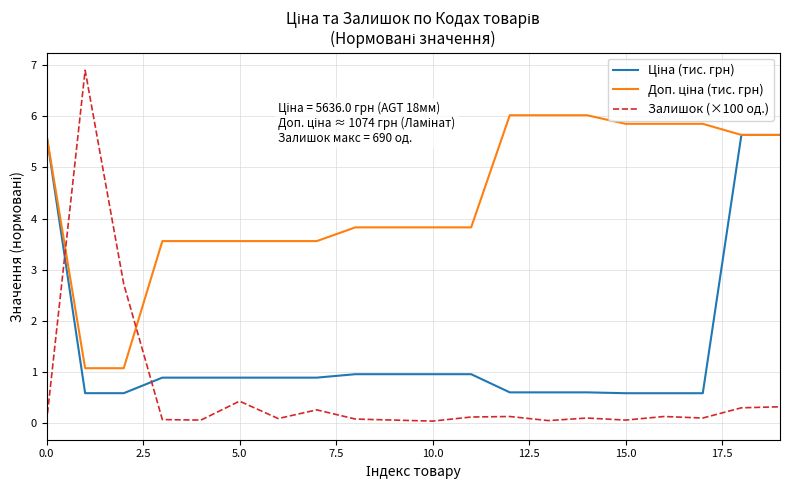

Which series has the largest range (max minus min)?

Залишок (×100 од.)